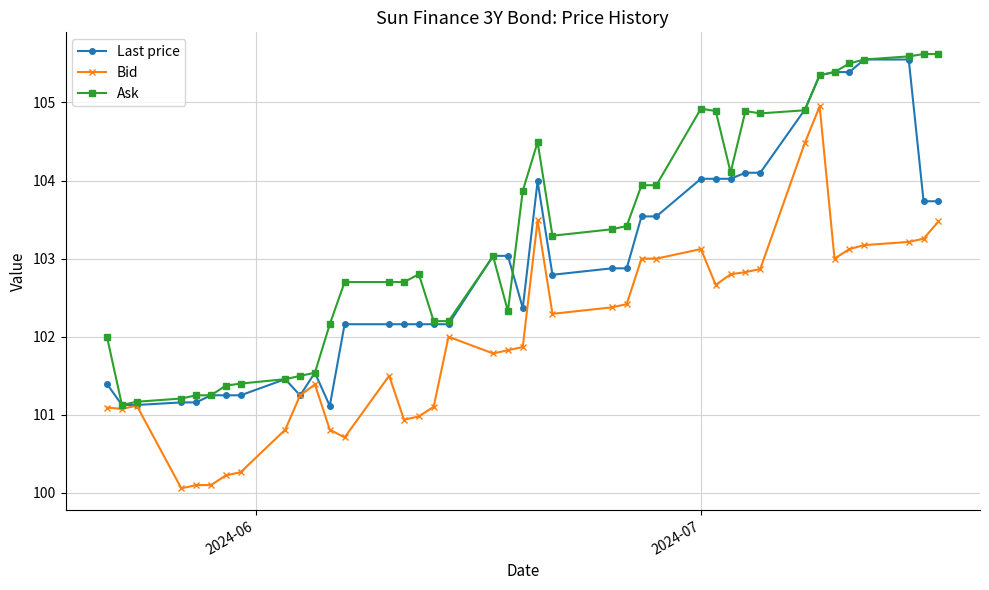

Which series has the largest total across all categories?

Ask